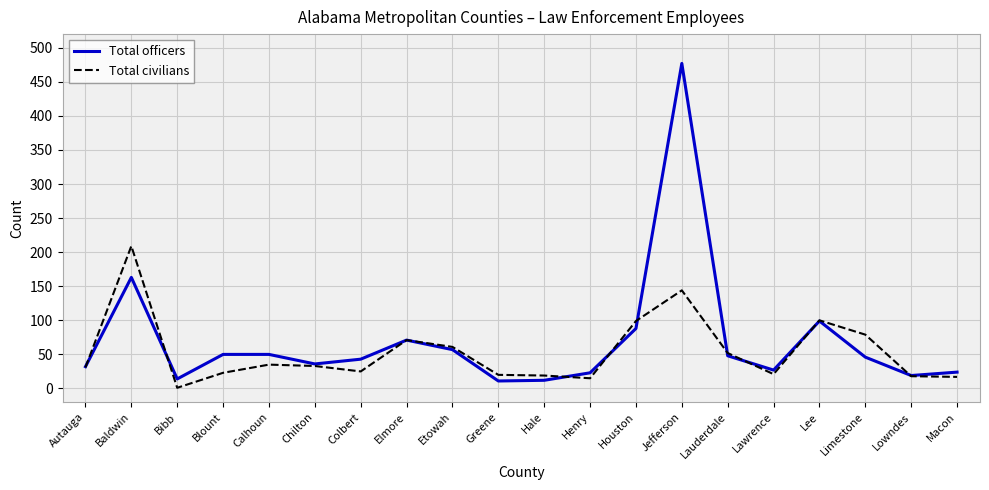

What are all the series names shown in the legend?

Total officers, Total civilians